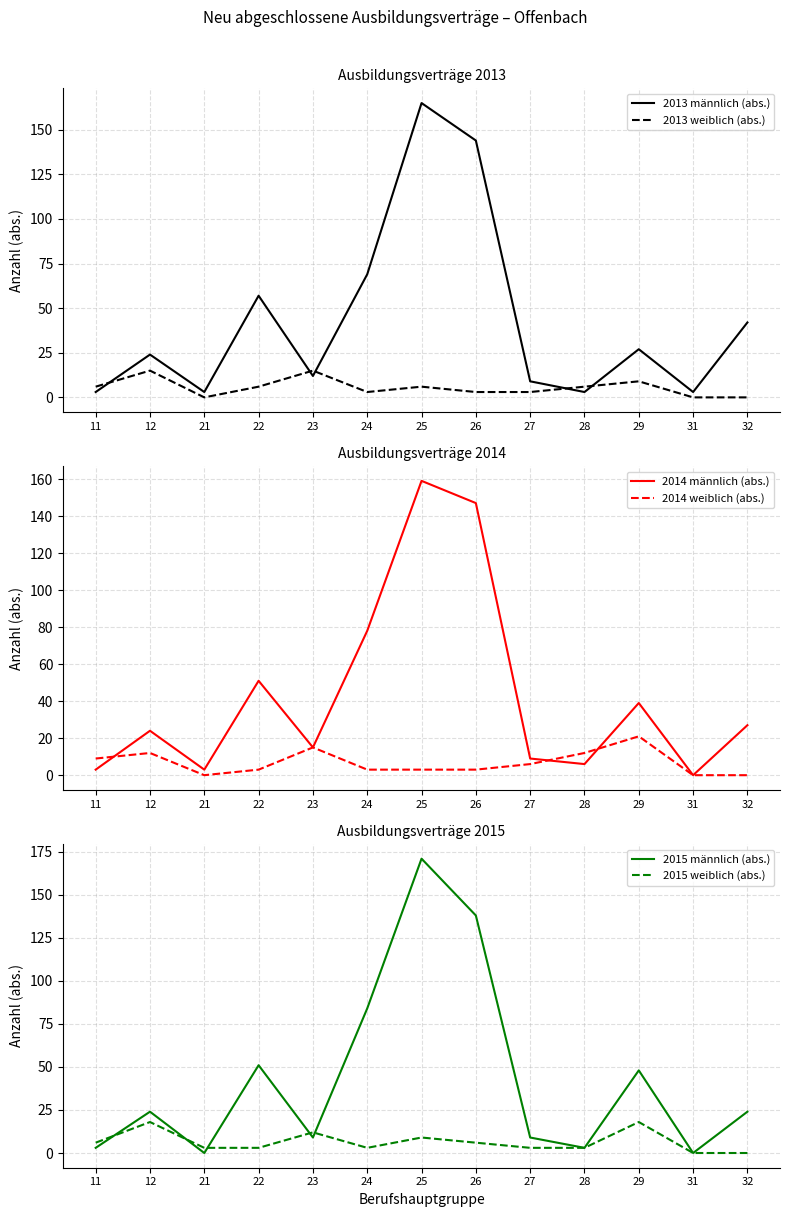

How many lines are shown in the chart?

6